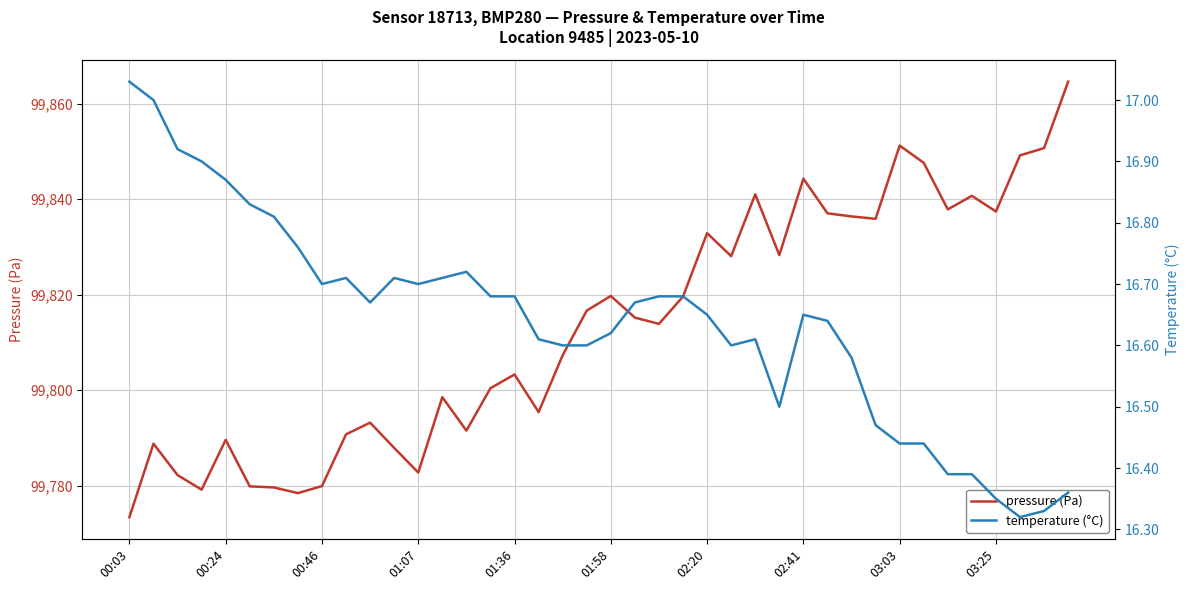

The value of pressure (Pa) at 01:36 is 35152.4. True or false?

False